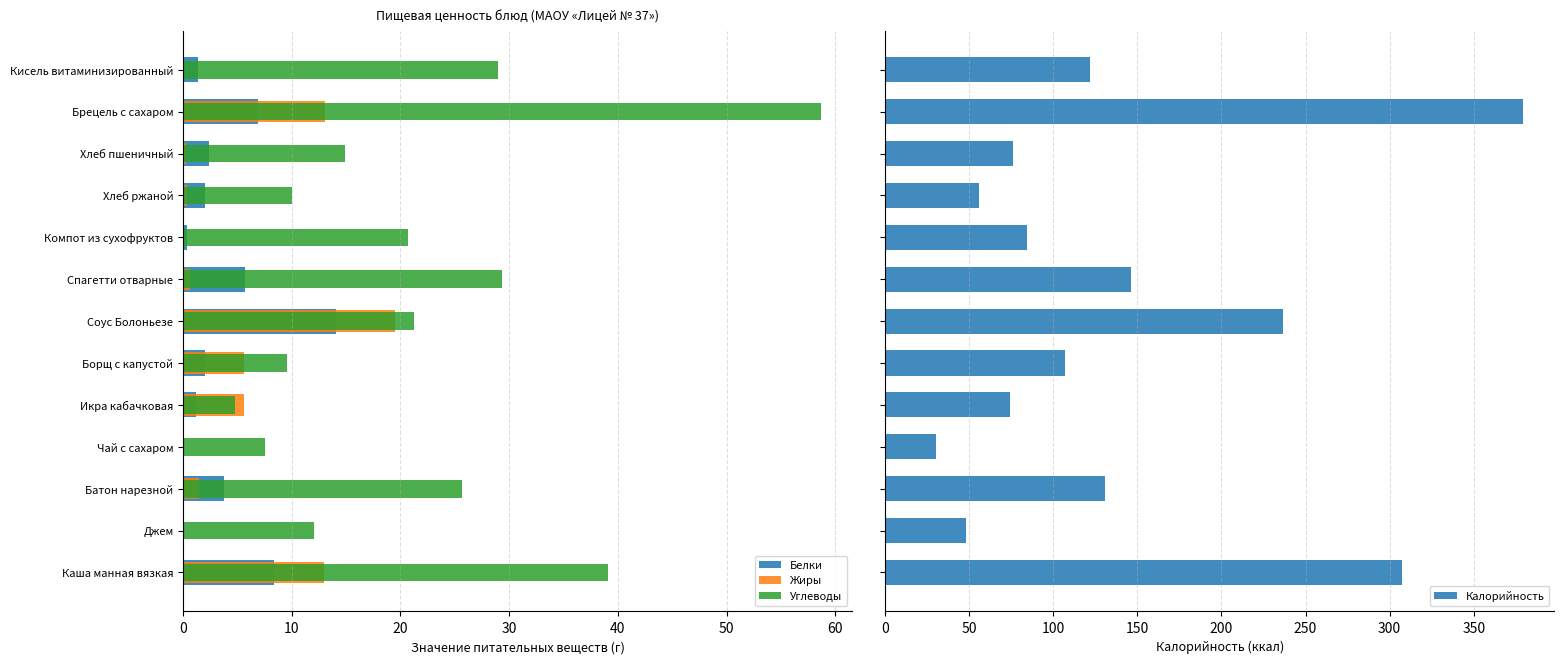

How many values in the Белки series are below 2?

6